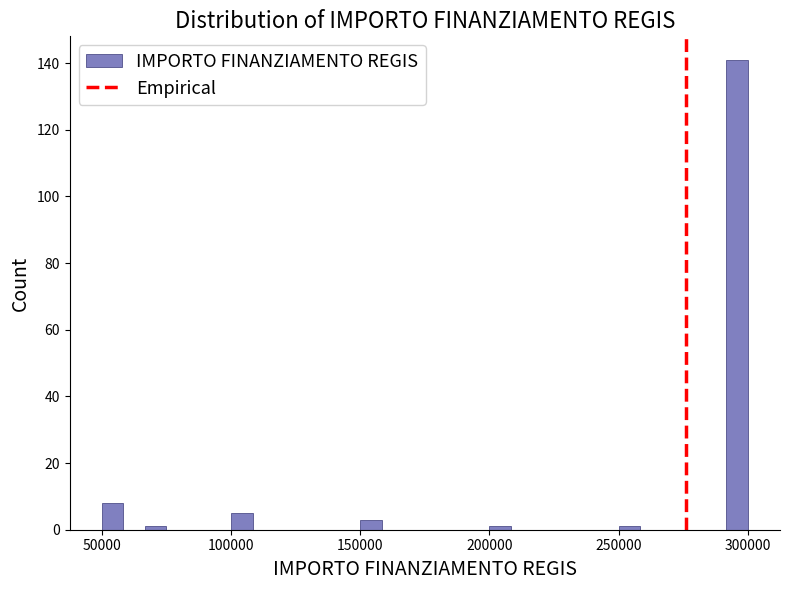

Read against the x-axis, roughly where is the centre of the tallest bar?

295000